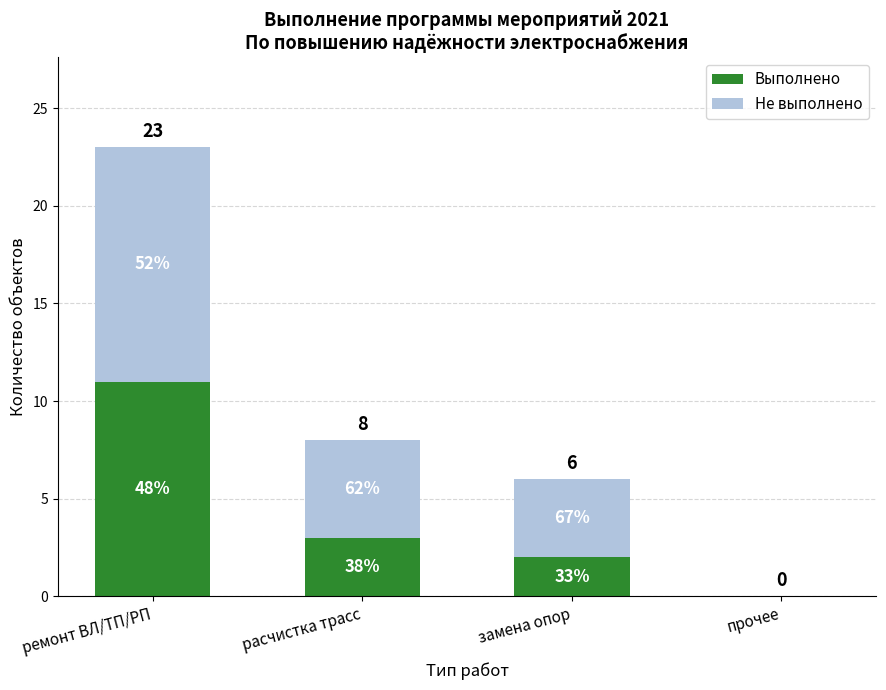

What are all the series names shown in the legend?

Выполнено, Не выполнено